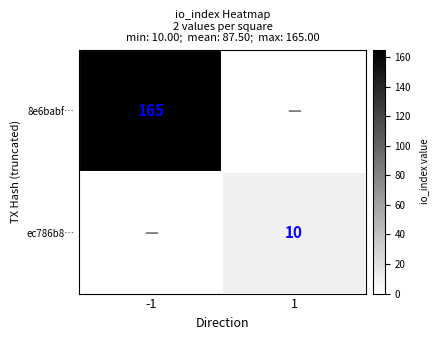

The value of 8e6babf… at -1 is 84. True or false?

False